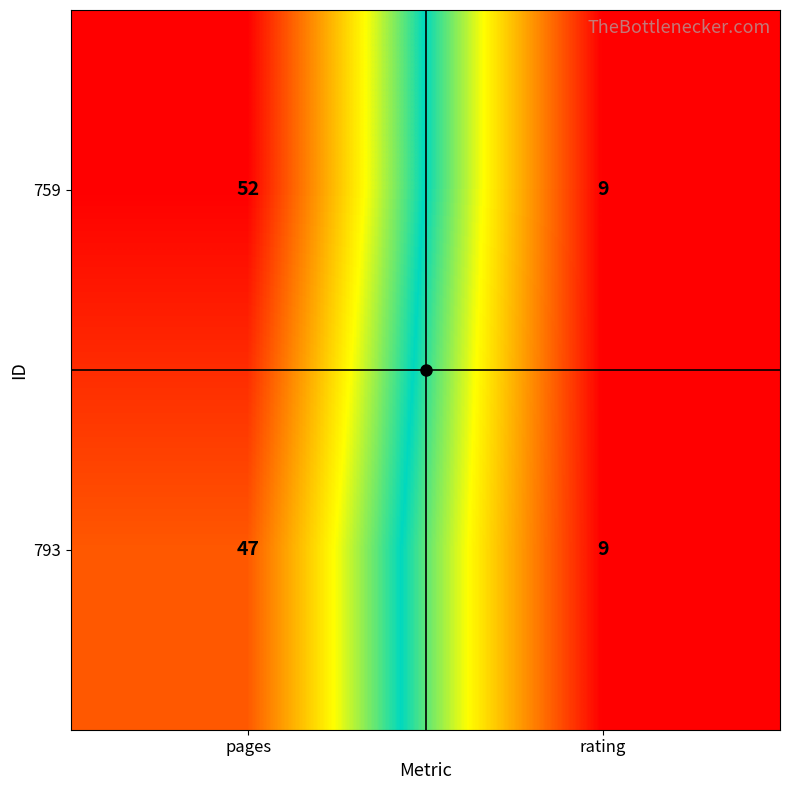

Is it true that 759 equals 52 at pages?

True